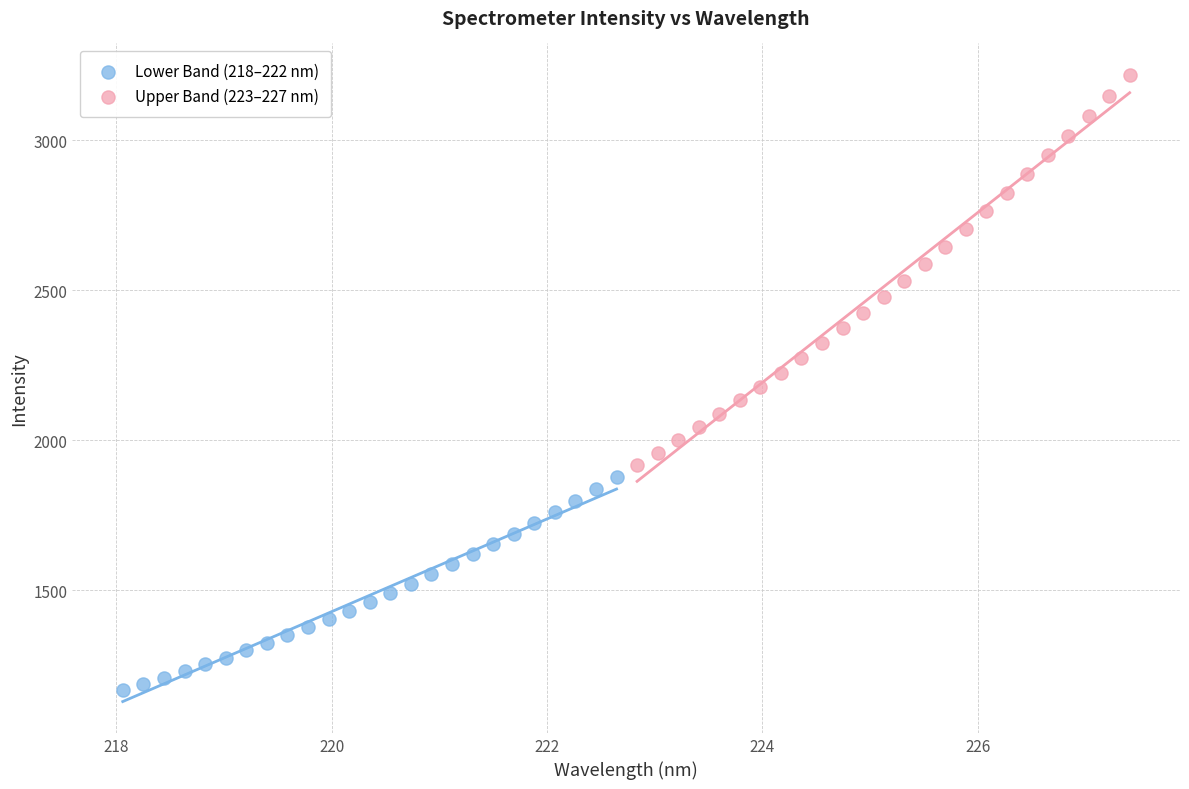

Which series has the largest Y range (max minus min)?

Upper Band (223–227 nm)